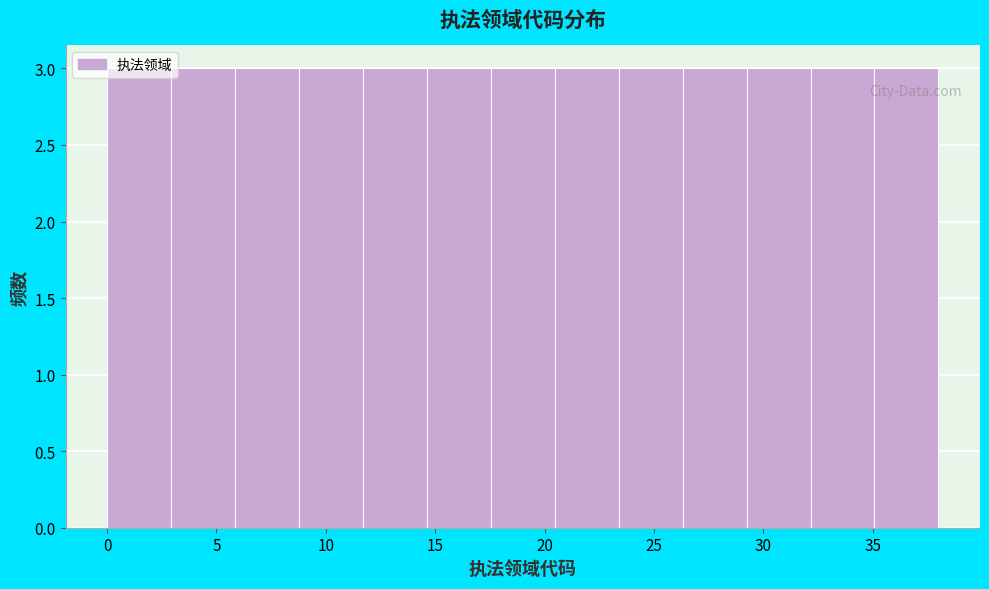

How tall is the bar that spans 0.0 to 3.0 on the x-axis? Neither the bar edges nor the heights are printed on the chart, so give them approximately, as read against the axes.

3